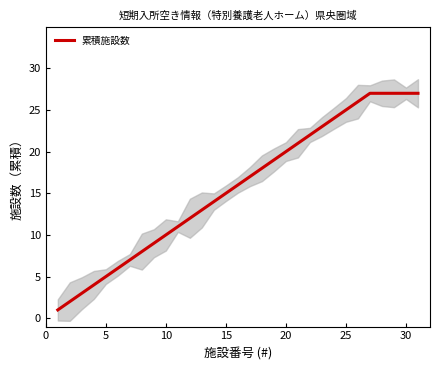

Does the chart have visible grid lines?

No